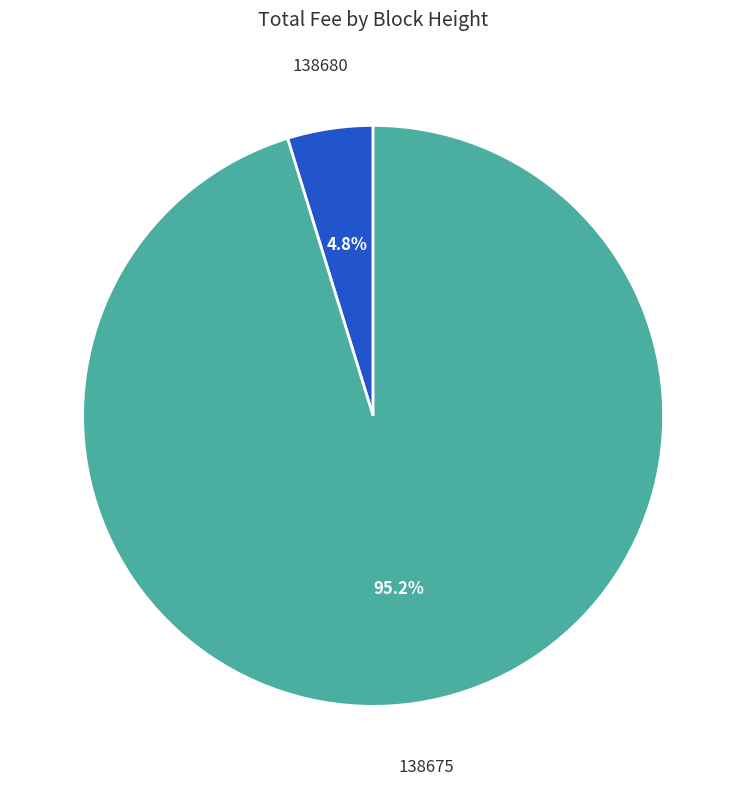

Does any single category account for the majority?

Yes